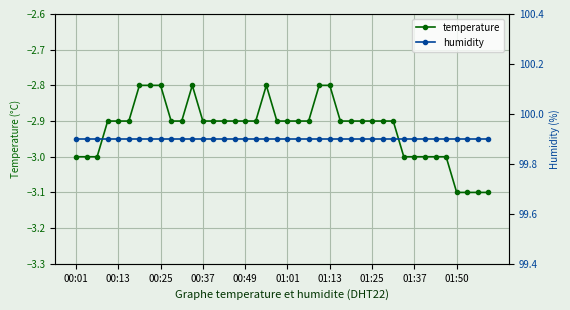

True or false: temperature and humidity intersect in this chart.

False